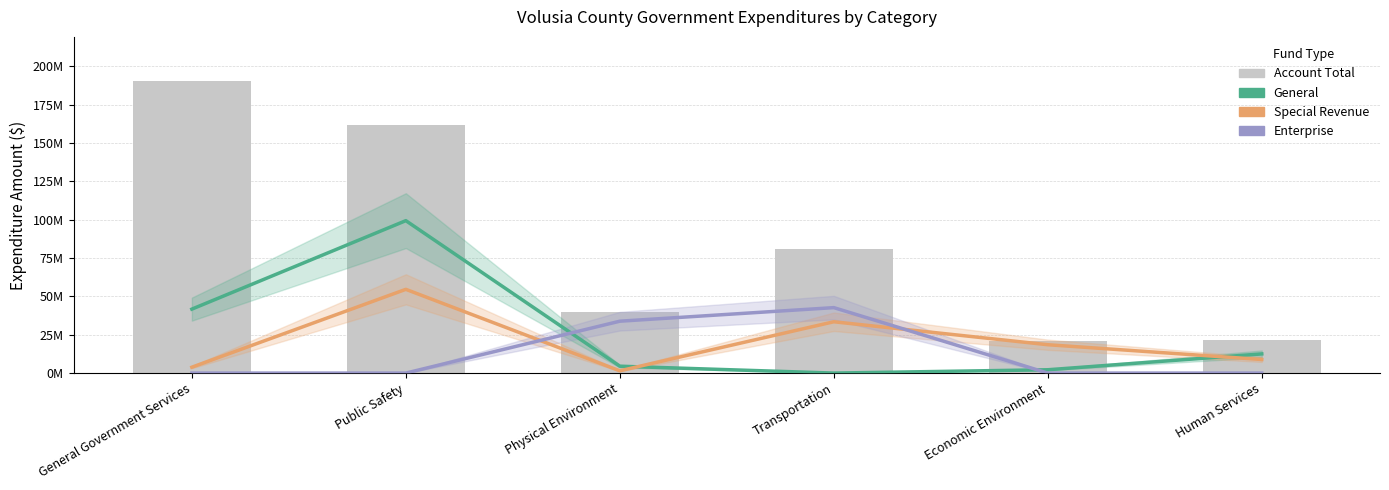

True or false: Account Total has a value of 49935126 at Public Safety.

False